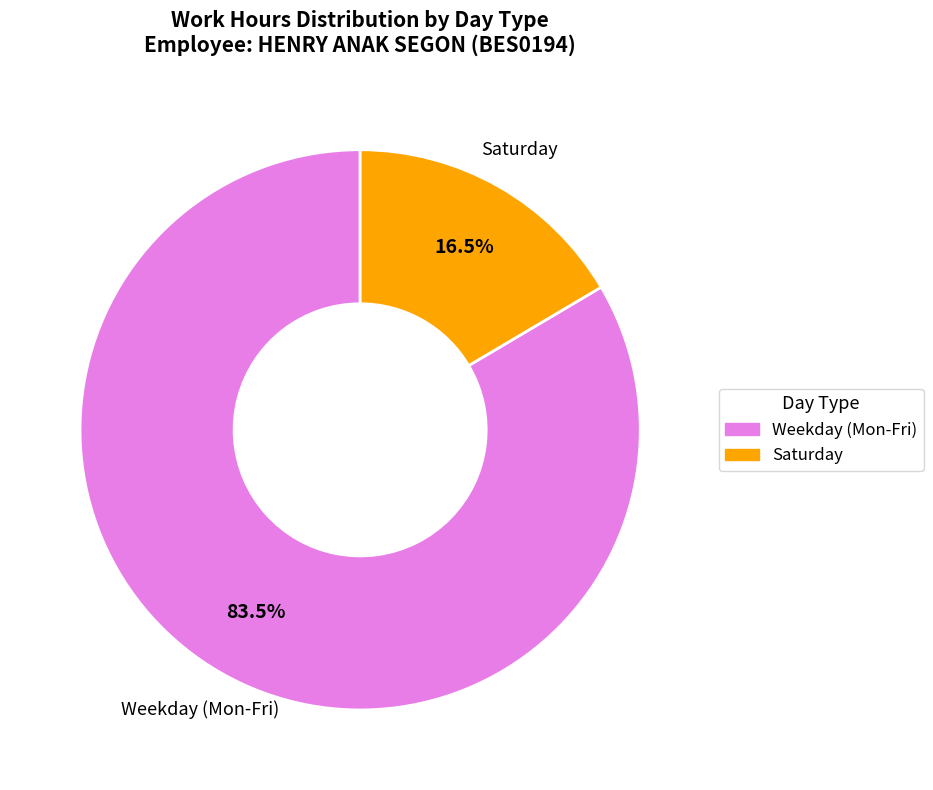

Is there a majority slice in this chart?

Yes